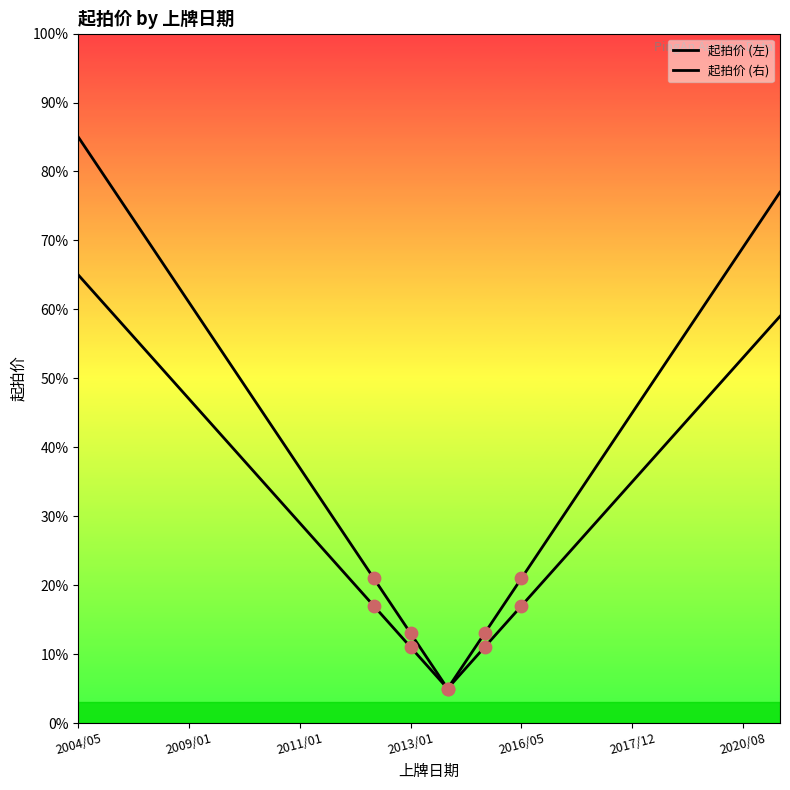

At which category is the sum across all series the highest?

2004/05